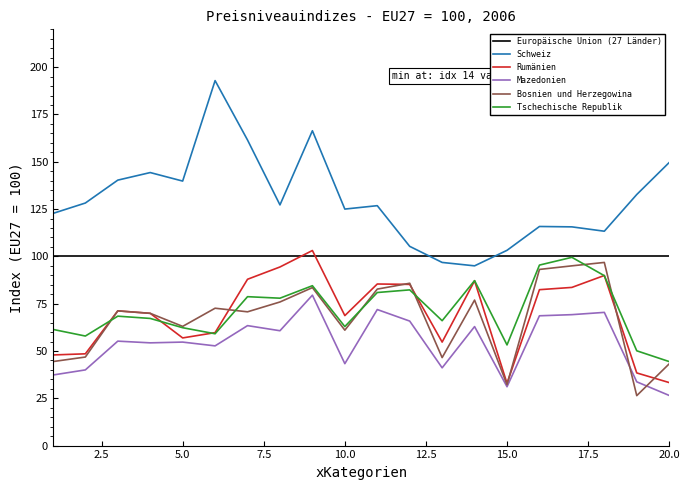

What are all the series names shown in the legend?

Europäische Union (27 Länder), Schweiz, Rumänien, Mazedonien, Bosnien und Herzegowina, Tschechische Republik